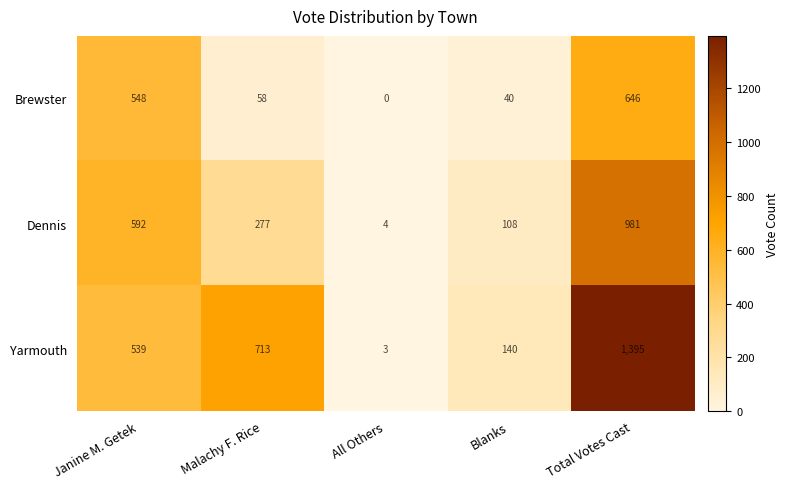

How many data points in Dennis are less than 277?

2